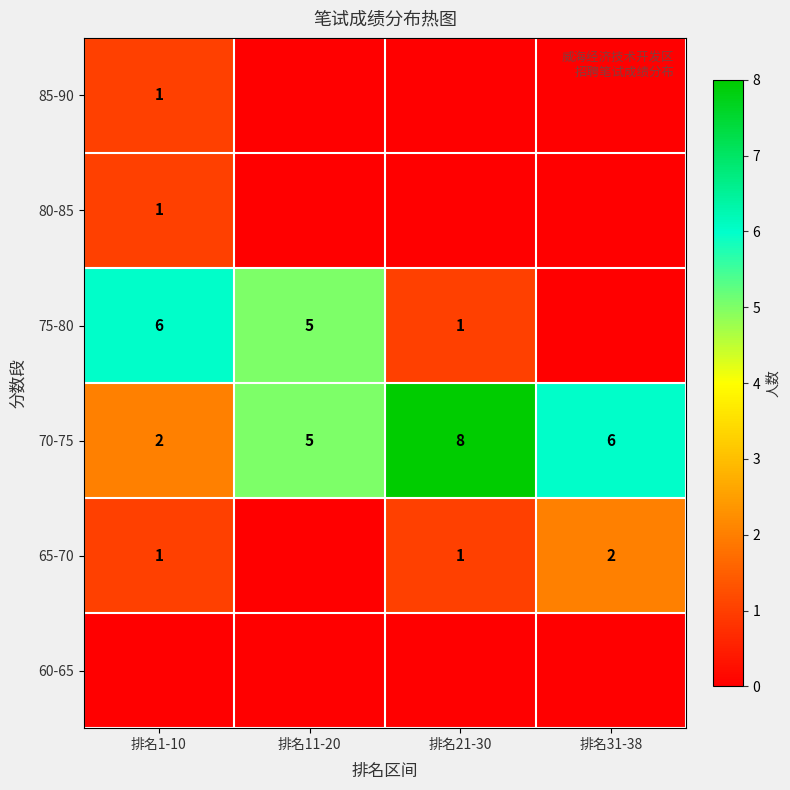

What is the sum of all 70-75 values?

21